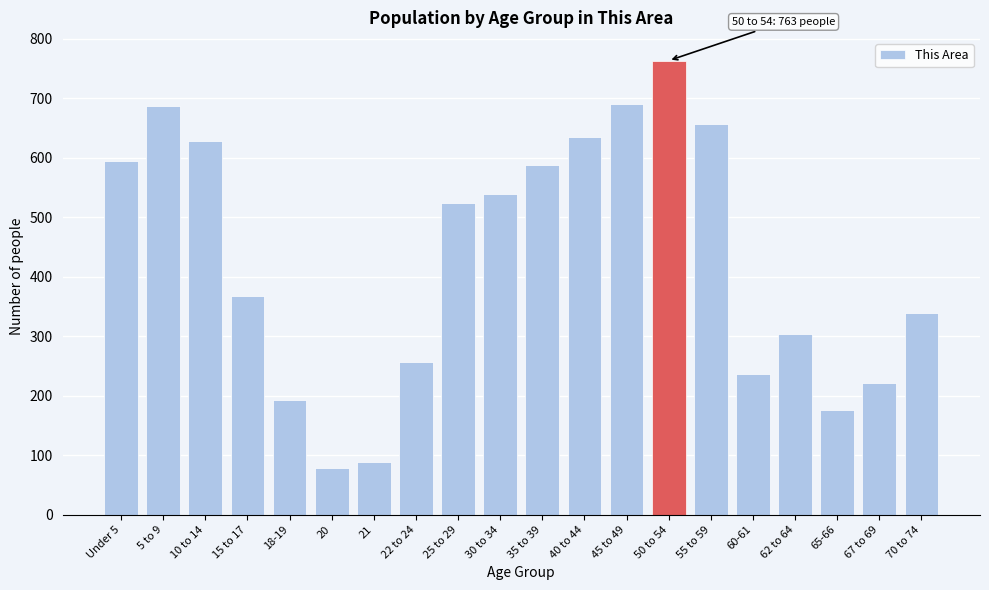

Reading left to right, what are all the values shown in this chart?

Under 5=594	5 to 9=686	10 to 14=628	15 to 17=367	18-19=193	20=79	21=88	22 to 24=256	25 to 29=523	30 to 34=539	35 to 39=587	40 to 44=635	45 to 49=690	50 to 54=763	55 to 59=657	60-61=237	62 to 64=304	65-66=176	67 to 69=222	70 to 74=339